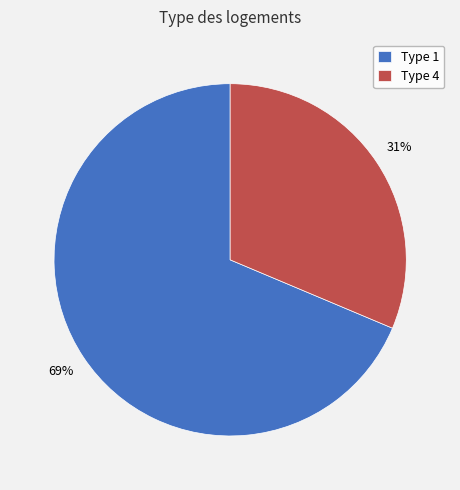

Which slice is the largest?

Type 1